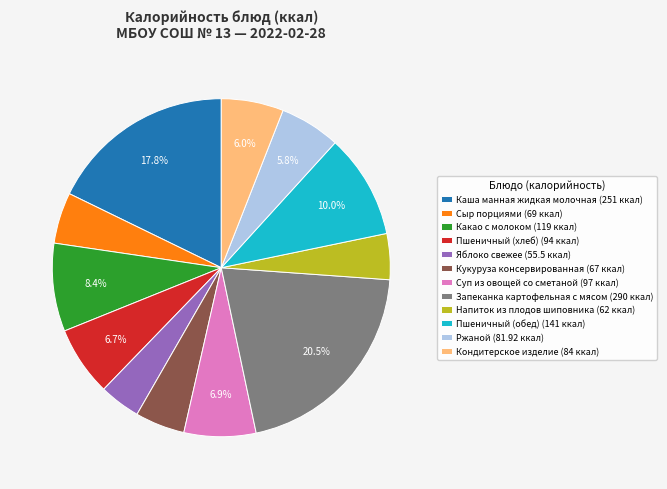

Is it true that Суп из овощей со сметаной is 16% of the pie?

False